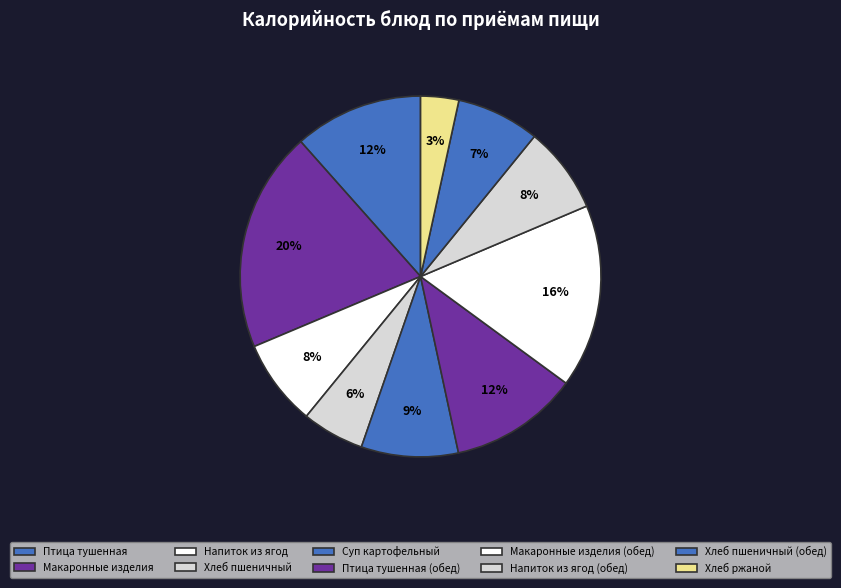

How many slices are in this pie chart?

10